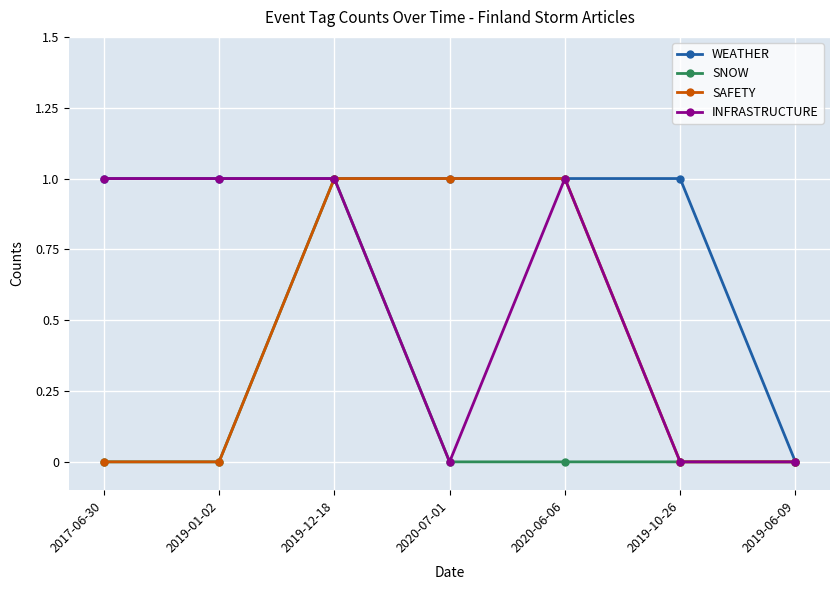

Is this an area chart (filled region under the line)?

No